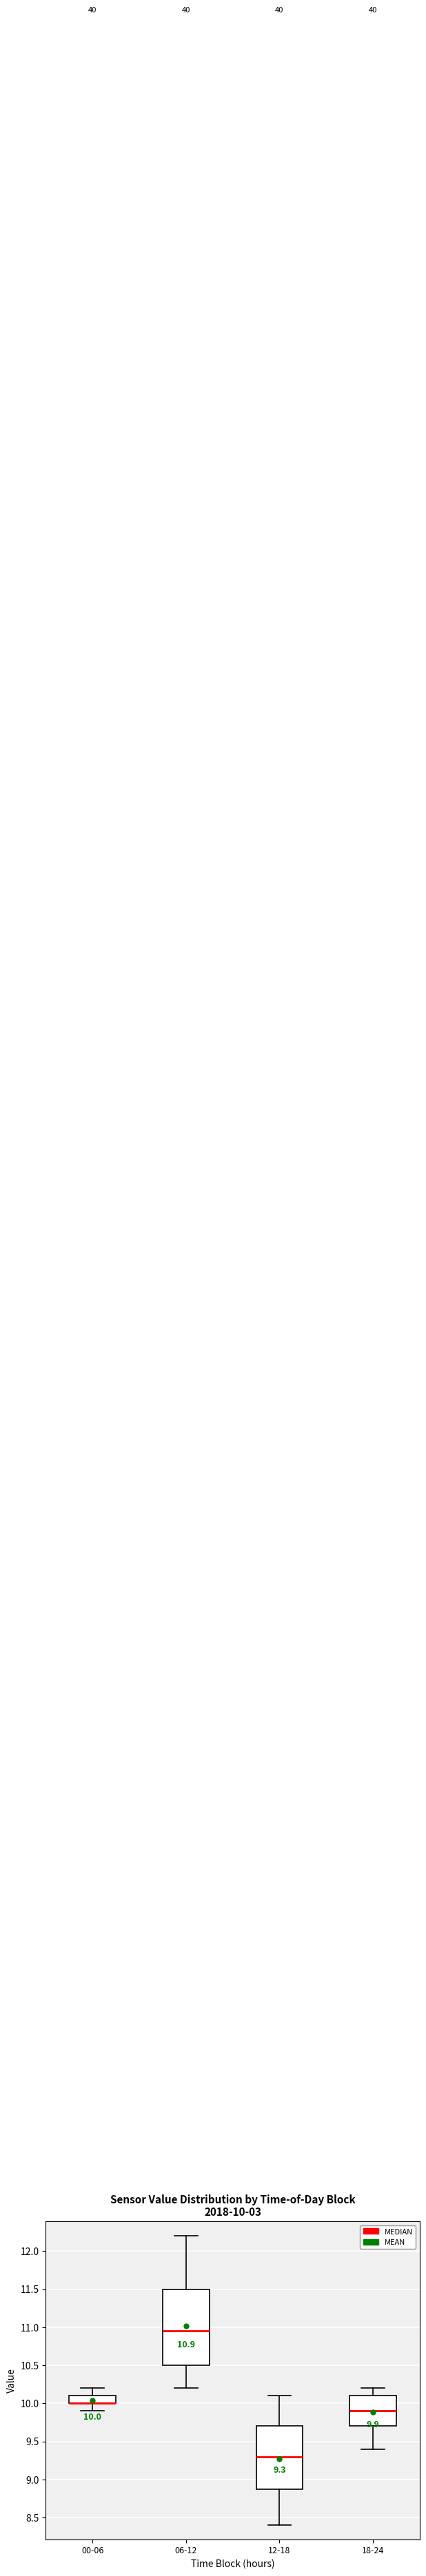

Which box is the tallest, from its lower edge to its upper edge?

06-12